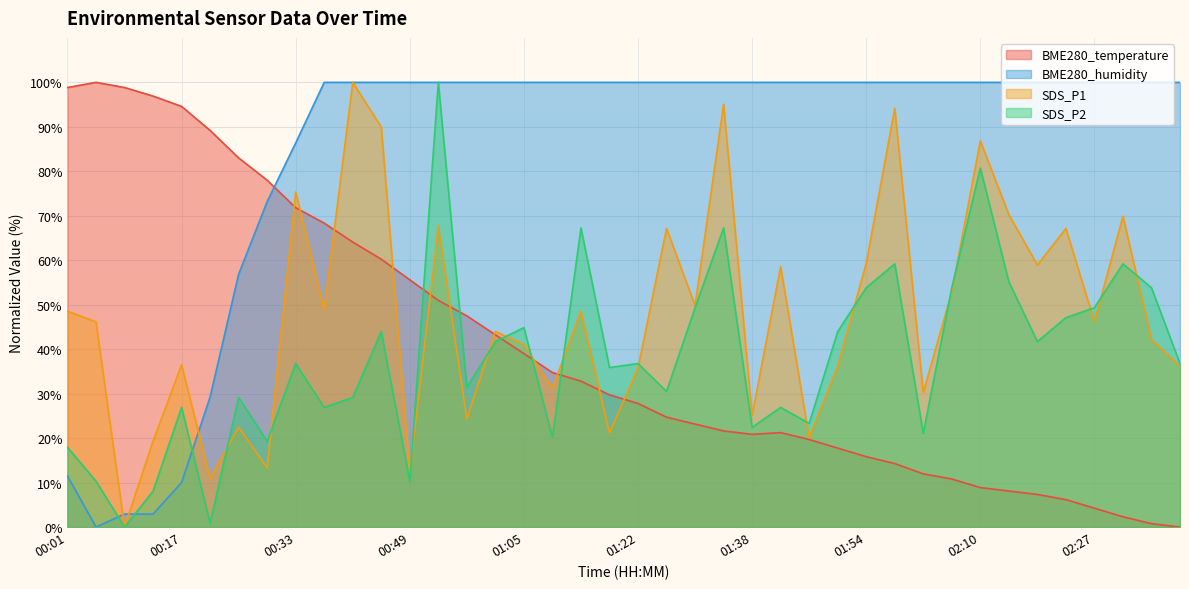

The SDS_P2 series shows 29.1 at 00:25. True or false?

True